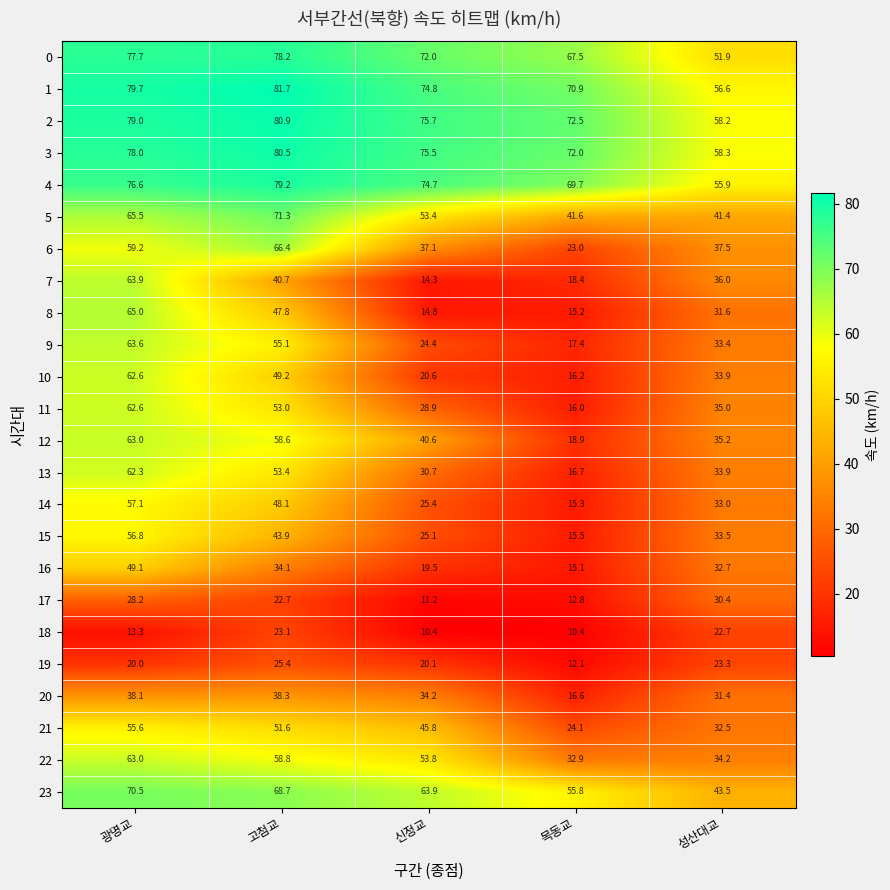

Rank the series at 목동교 from lowest to highest value.

18, 19, 17, 16, 8, 14, 15, 11, 10, 20, 13, 9, 7, 12, 6, 21, 22, 5, 23, 0, 4, 1, 3, 2